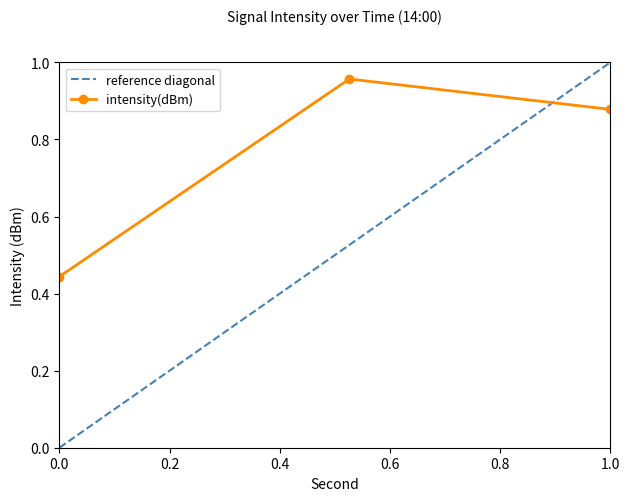

The intensity(dBm) series shows 1.4 at 1.0. True or false?

False